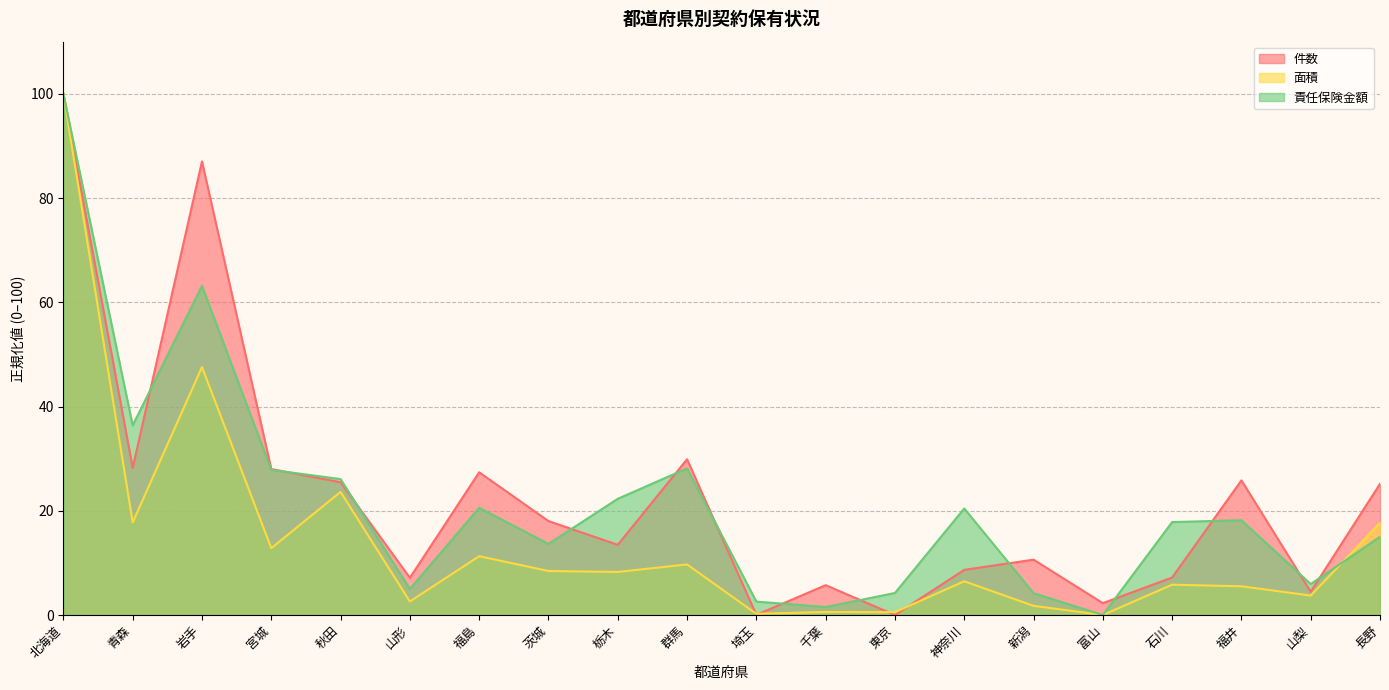

What is the approximate value of 件数 at 福島?

27.4